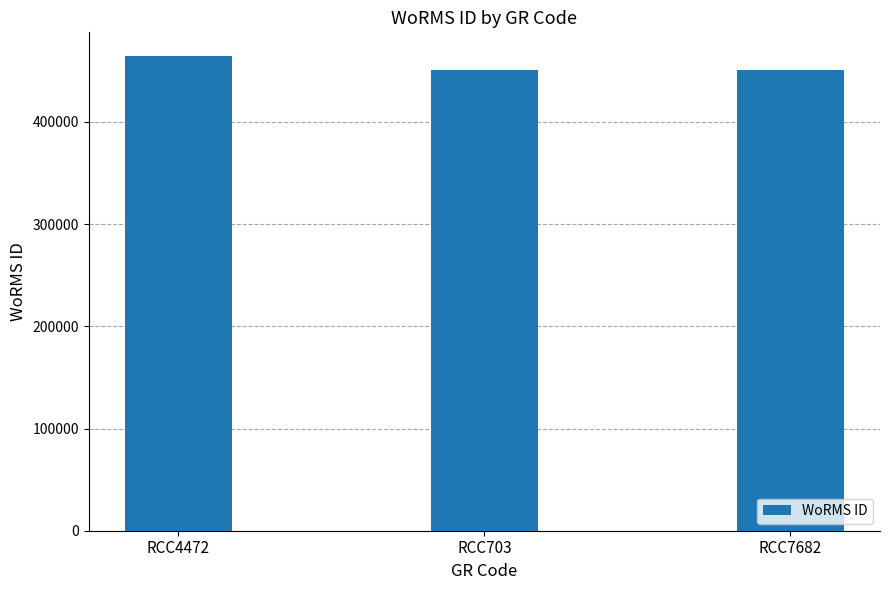

At which category does the chart reach its peak across all series?

RCC4472